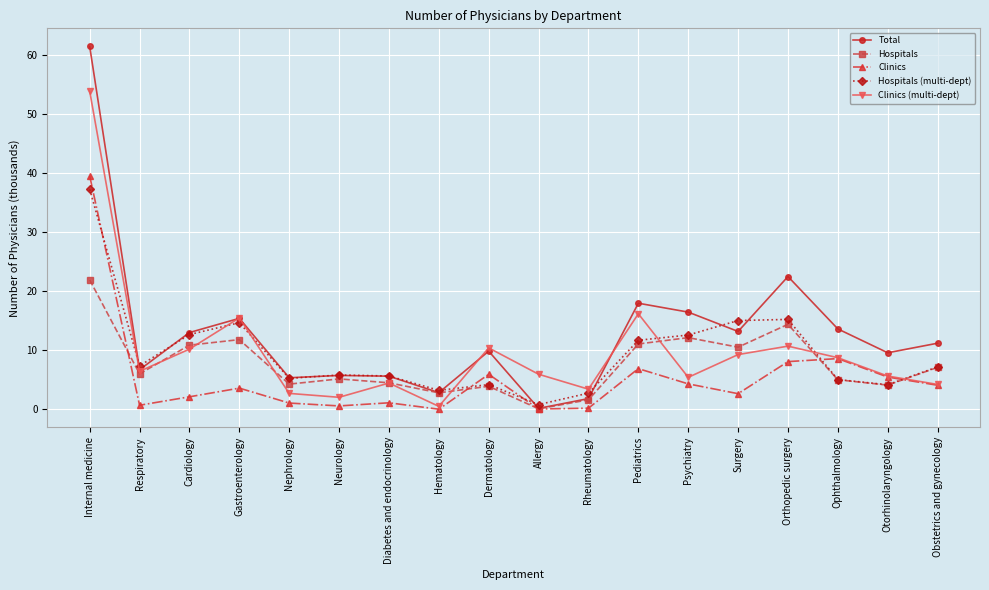

What position from the right is Cardiology?

16